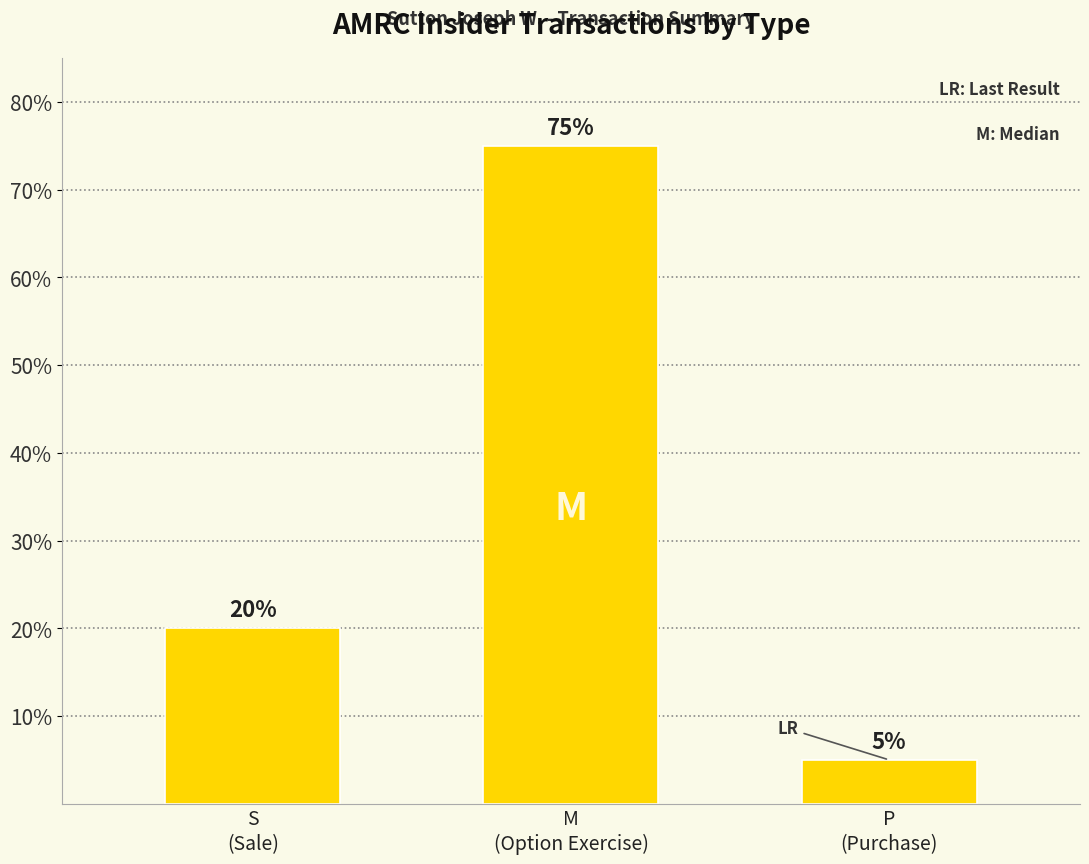

What is the maximum value shown in the chart?

75